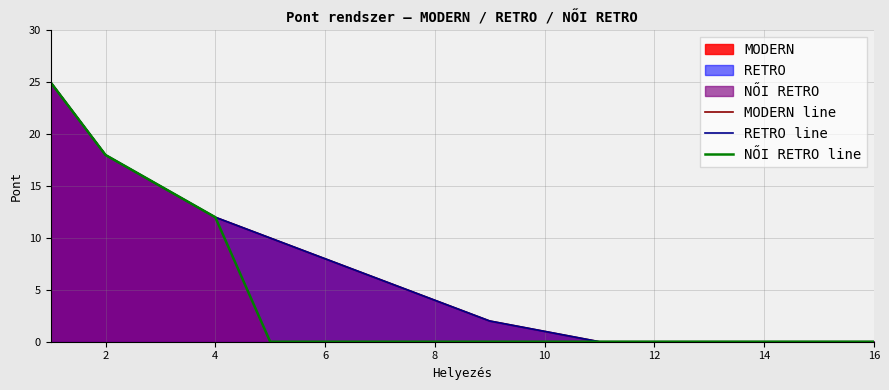

What are all the series names shown in the legend?

MODERN line, RETRO line, NŐI RETRO line